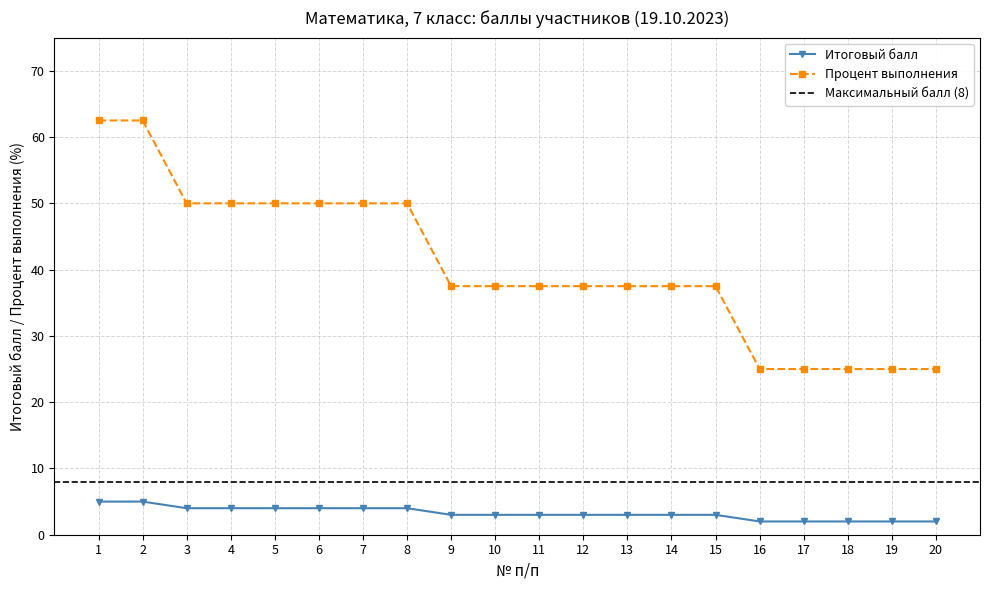

How many values in the Итоговый балл series exceed 3?

8